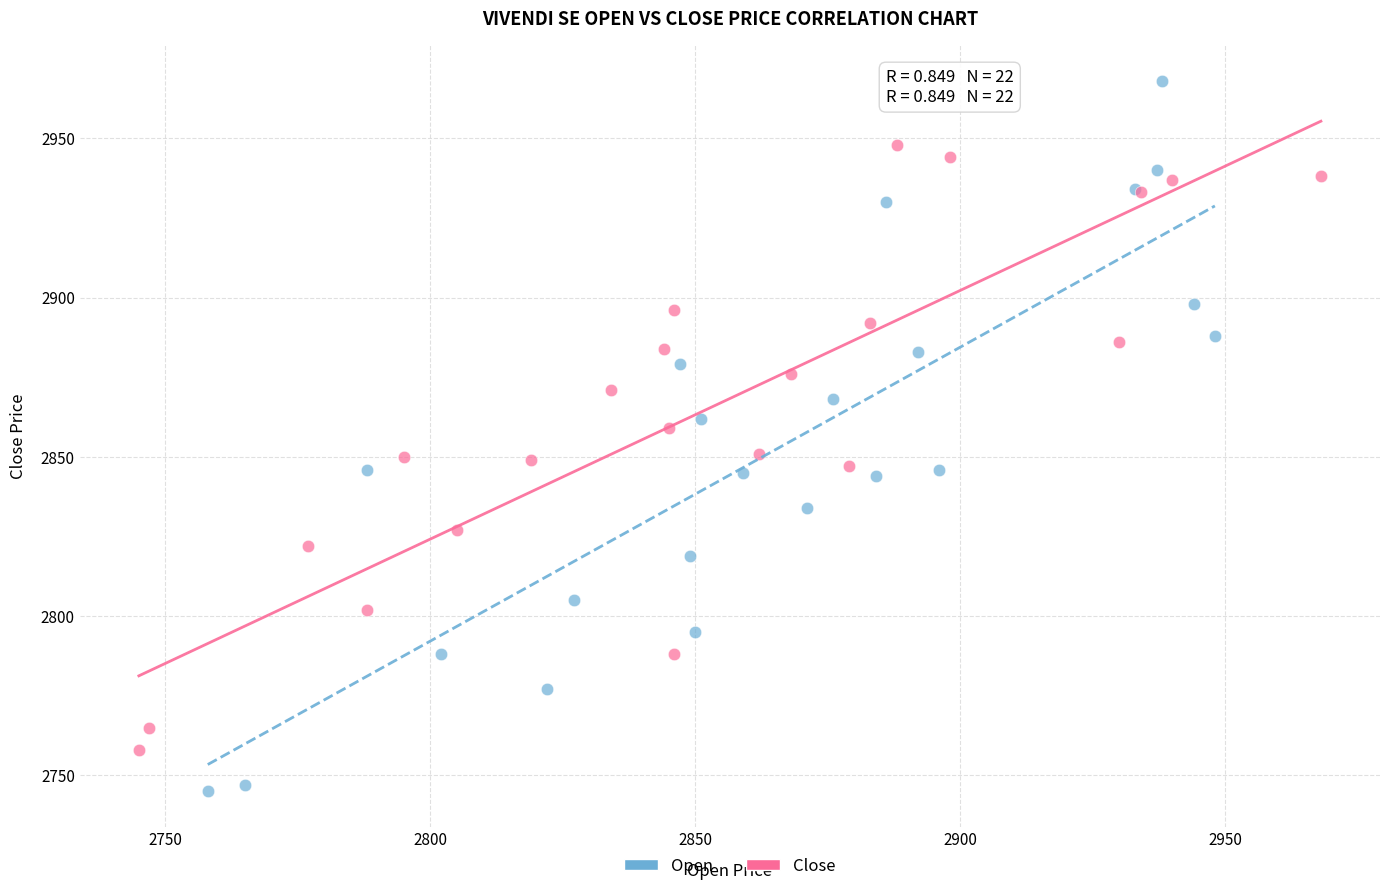

What are all the series names shown in the legend?

Open, Close